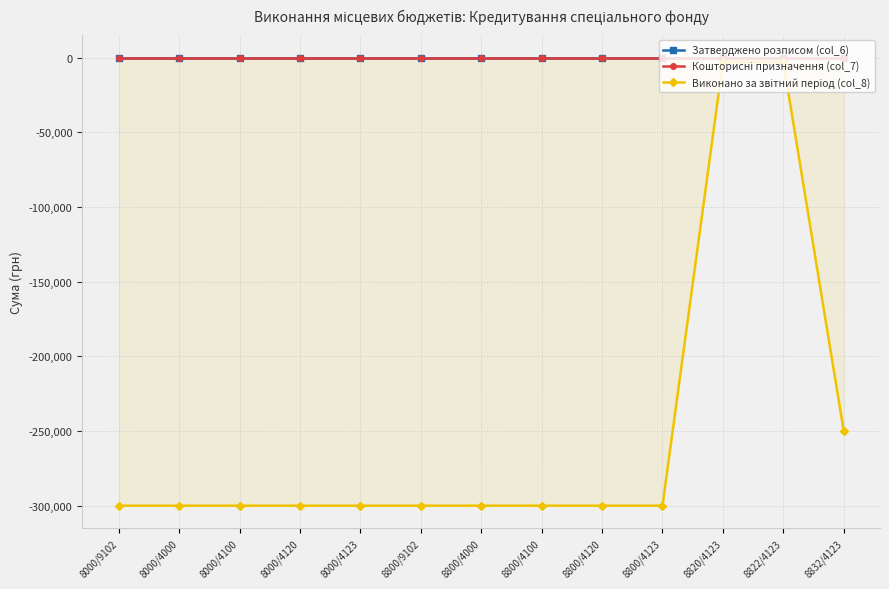

What is the total value across all series at 8820/4123?

-3082.2